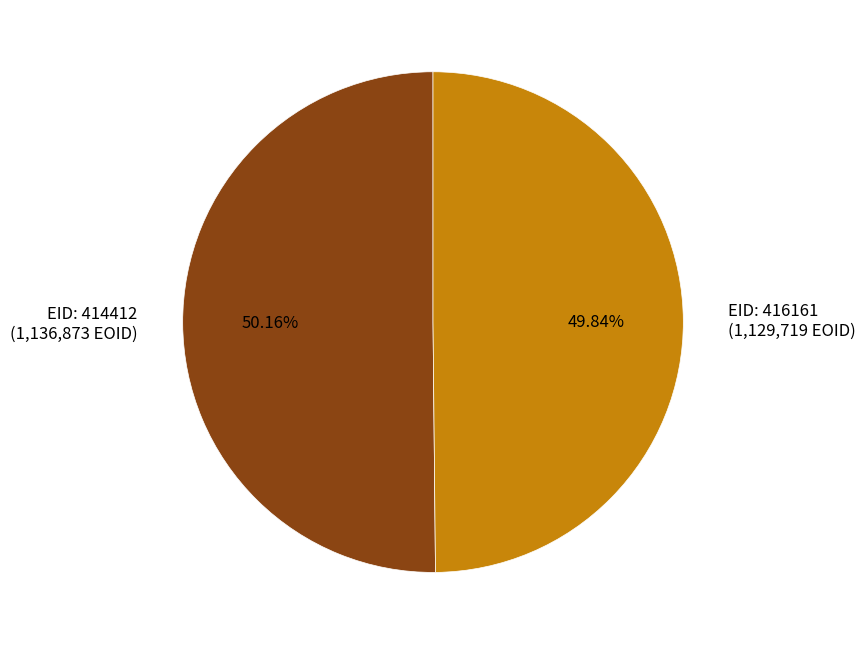

Combined, do EID: 414412 (1,136,873 EOID) and EID: 416161 (1,129,719 EOID) account for over 50%?

Yes